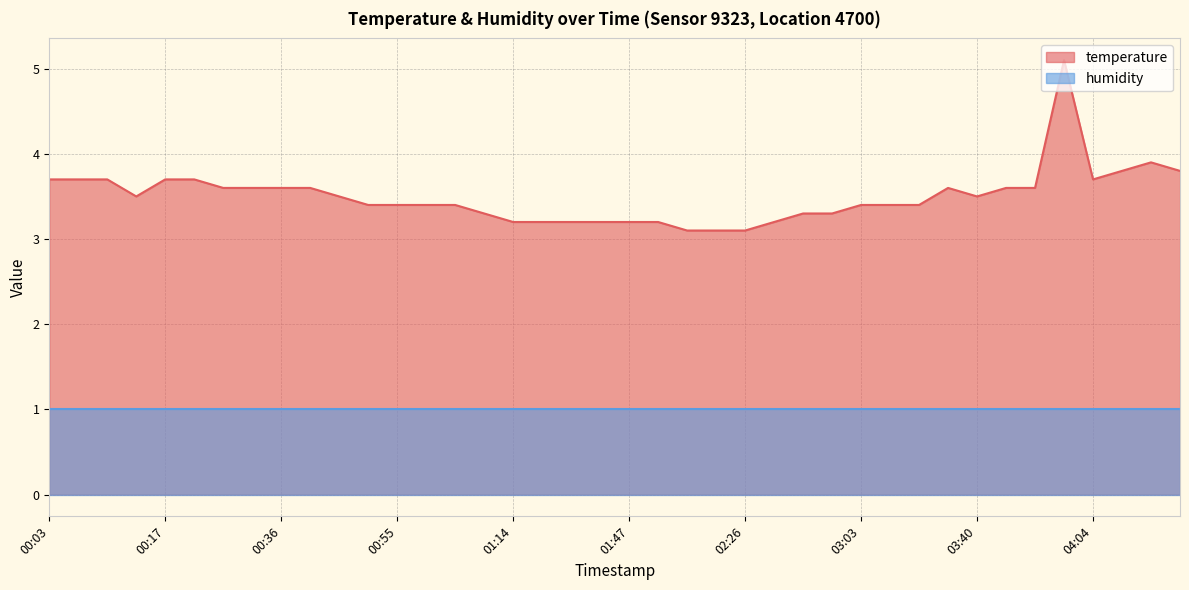

Reading right to left, list all the values displayed in this chart.

3.8	3.9	3.8	3.7	5.1	3.6	3.6	3.5	3.6	3.4	3.4	3.4	3.3	3.3	3.2	3.1	3.1	3.1	3.2	3.2	3.2	3.2	3.2	3.2	3.3	3.4	3.4	3.4	3.4	3.5	3.6	3.6	3.6	3.6	3.7	3.7	3.5	3.7	3.7	3.7